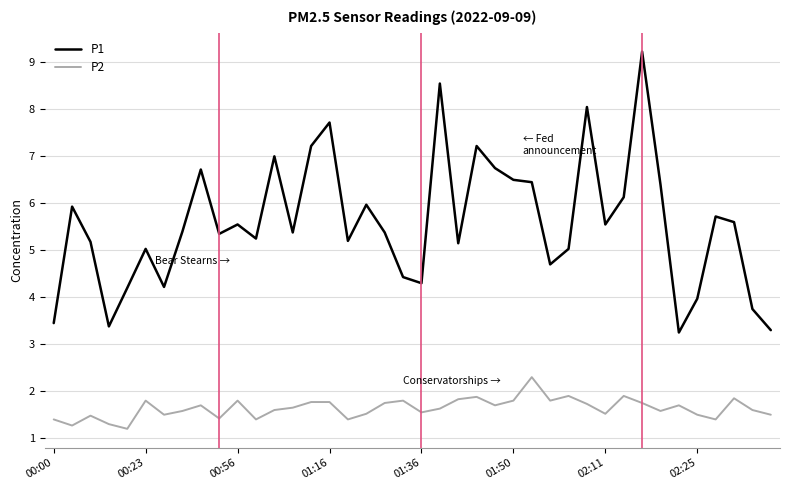

True or false: P1 and P2 intersect in this chart.

False